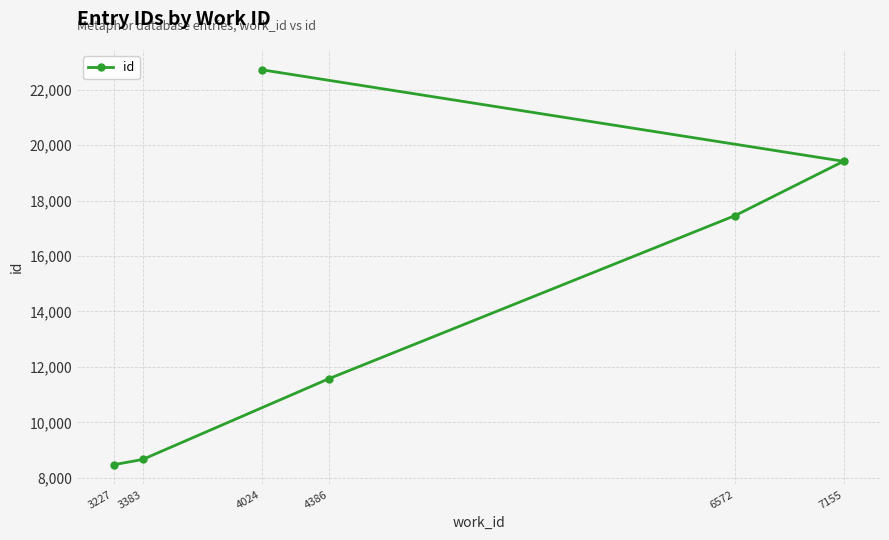

What is the change in value from 6572 to 7155?

+1957